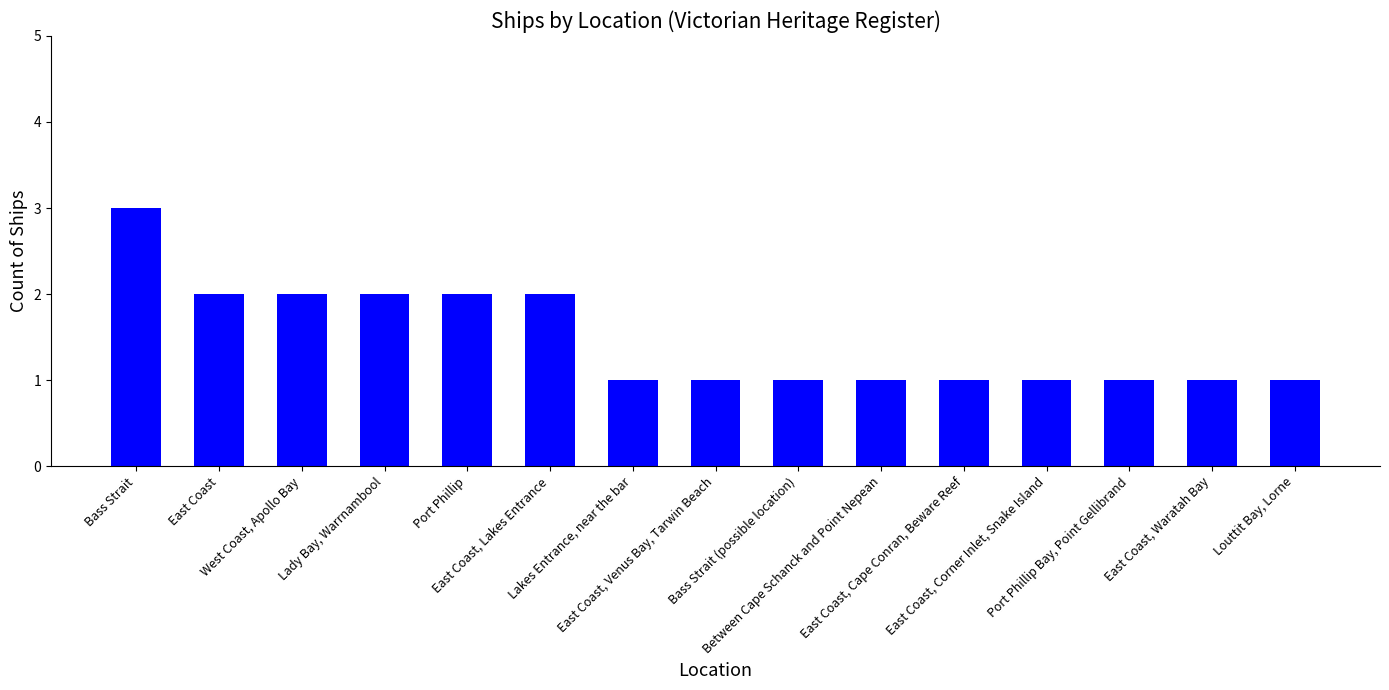

Are the bars grouped side by side (vs. stacked)?

No